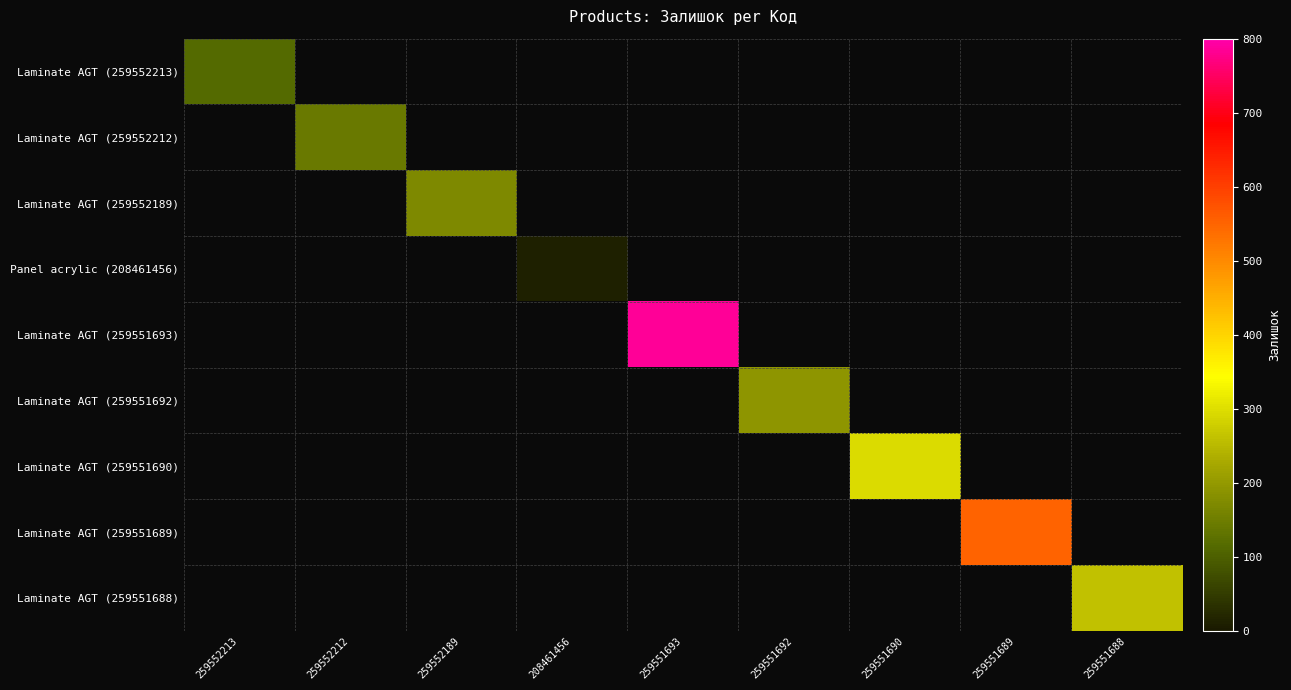

How many series are shown in this chart?

9